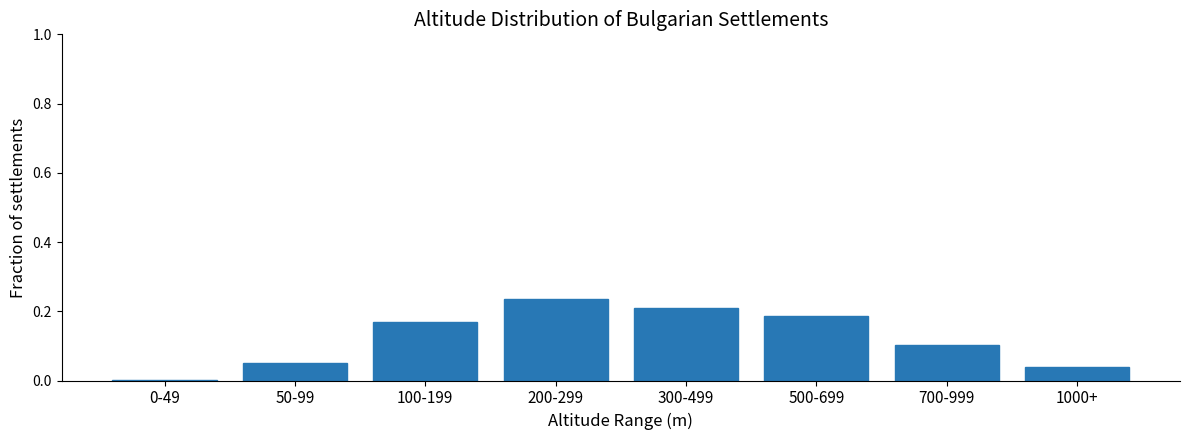

What is the sum of all values?

1.0